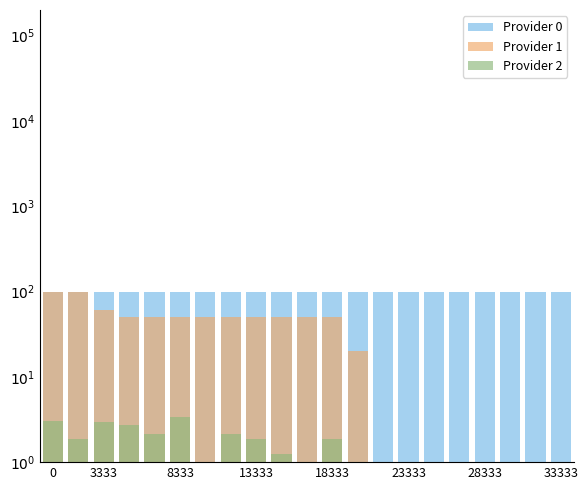

How many bars are there in each group?

3